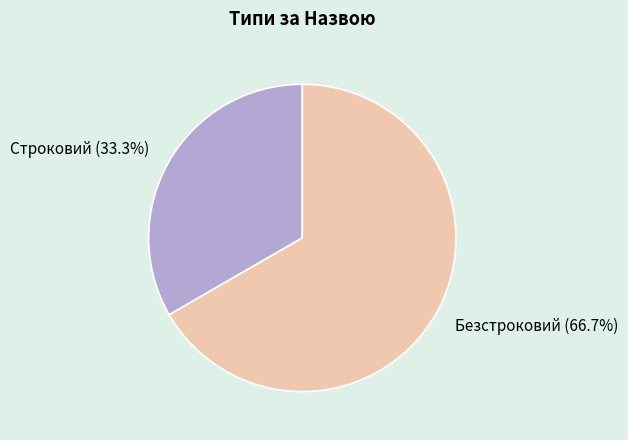

The Безстроковий slice represents 55% of the pie. True or false?

False